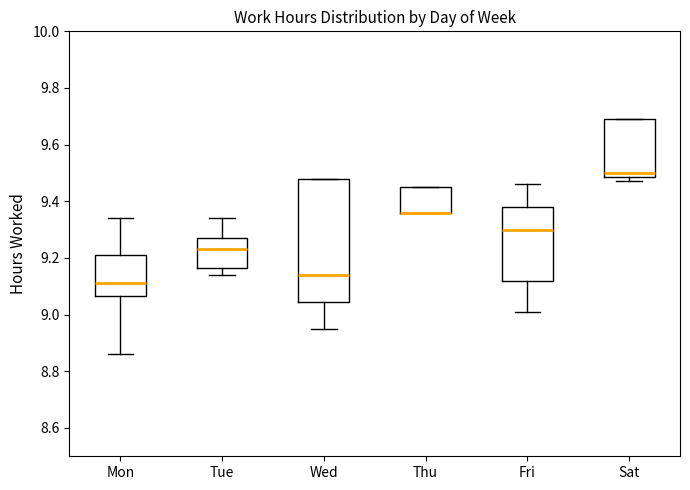

Reading left to right, read every box against the y-axis: the position of its median line, the range the box covers, and the ends of its whiskers. The values are not printed on the chart, so give them approximately, as read against the axis.

Mon: median 9.12, box 9.06 to 9.22, whiskers 8.86 to 9.34
Tue: median 9.24, box 9.16 to 9.28, whiskers 9.14 to 9.34
Wed: median 9.14, box 9.04 to 9.48, whiskers 8.96 to 9.48
Thu: median 9.36 (drawn on the box's lower edge), box 9.36 to 9.46, whiskers 9.36 to 9.46
Fri: median 9.30, box 9.12 to 9.38, whiskers 9.02 to 9.46
Sat: median 9.50, box 9.48 to 9.70, whiskers 9.48 (just below the box's lower edge) to 9.70